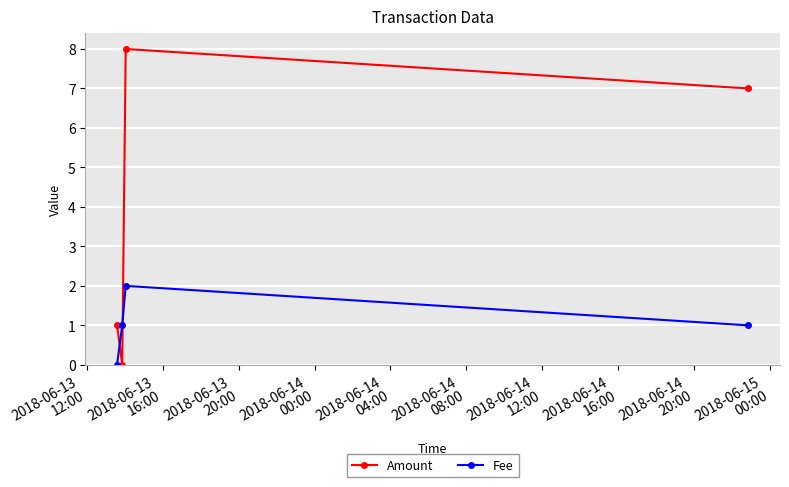

How many times do Amount and Fee cross each other?

2